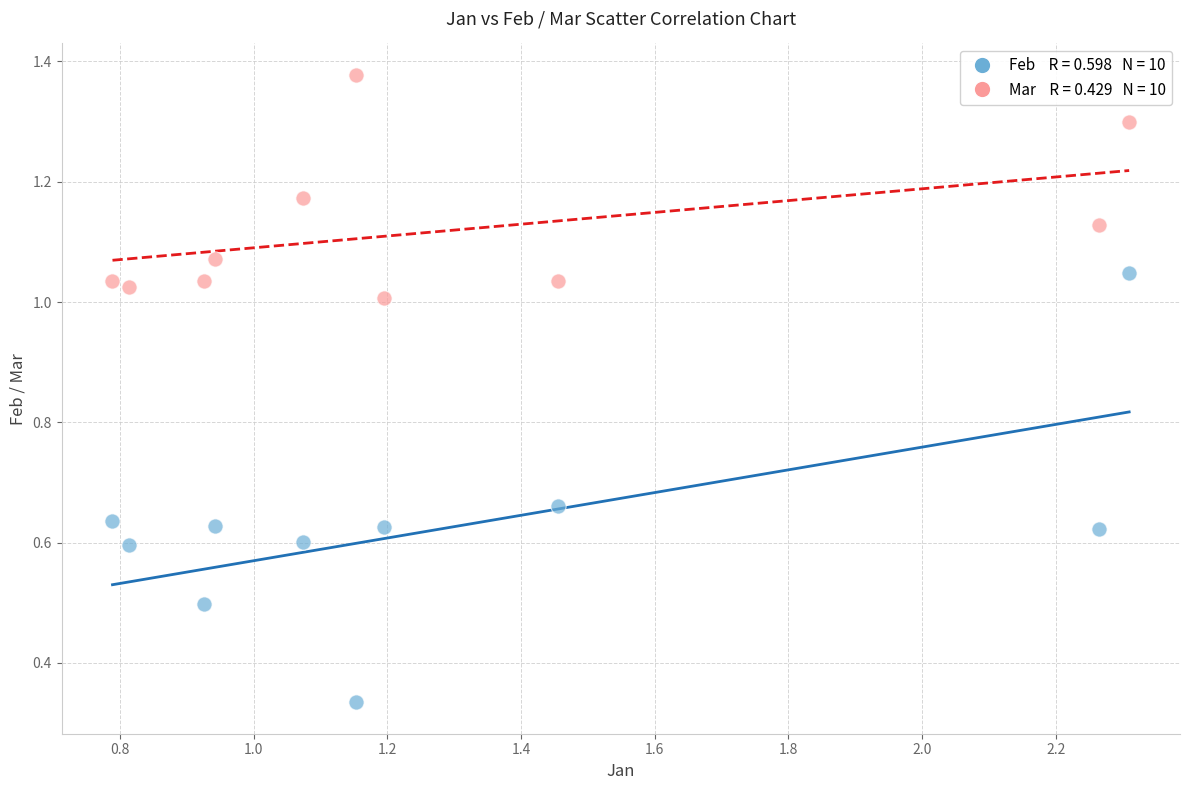

Across all data points, what is the range of X values (max minus min)?

1.5